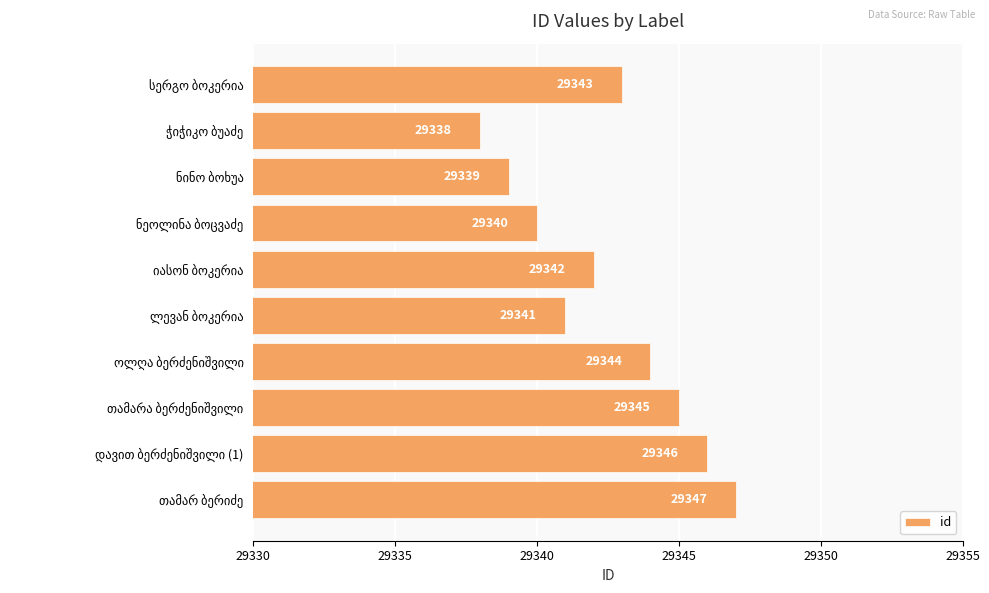

What is the greatest value displayed?

29347